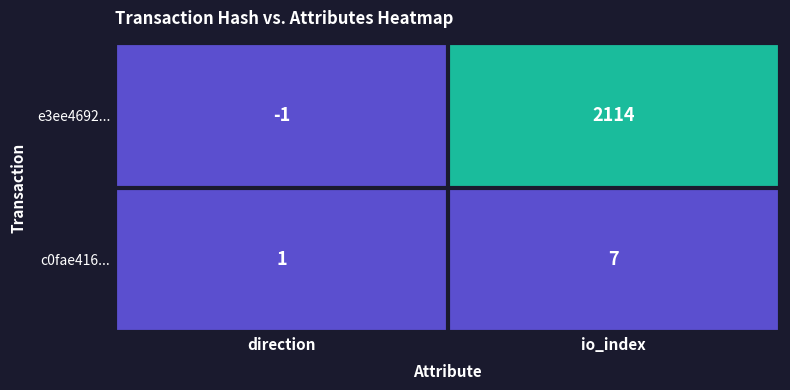

What is the sum of the c0fae416... values at direction and io_index?

8